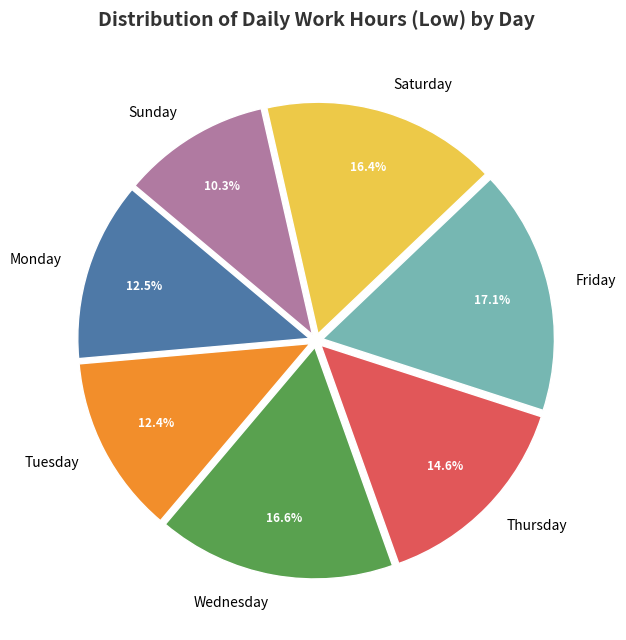

Is there any slice that represents more than half of the pie?

No